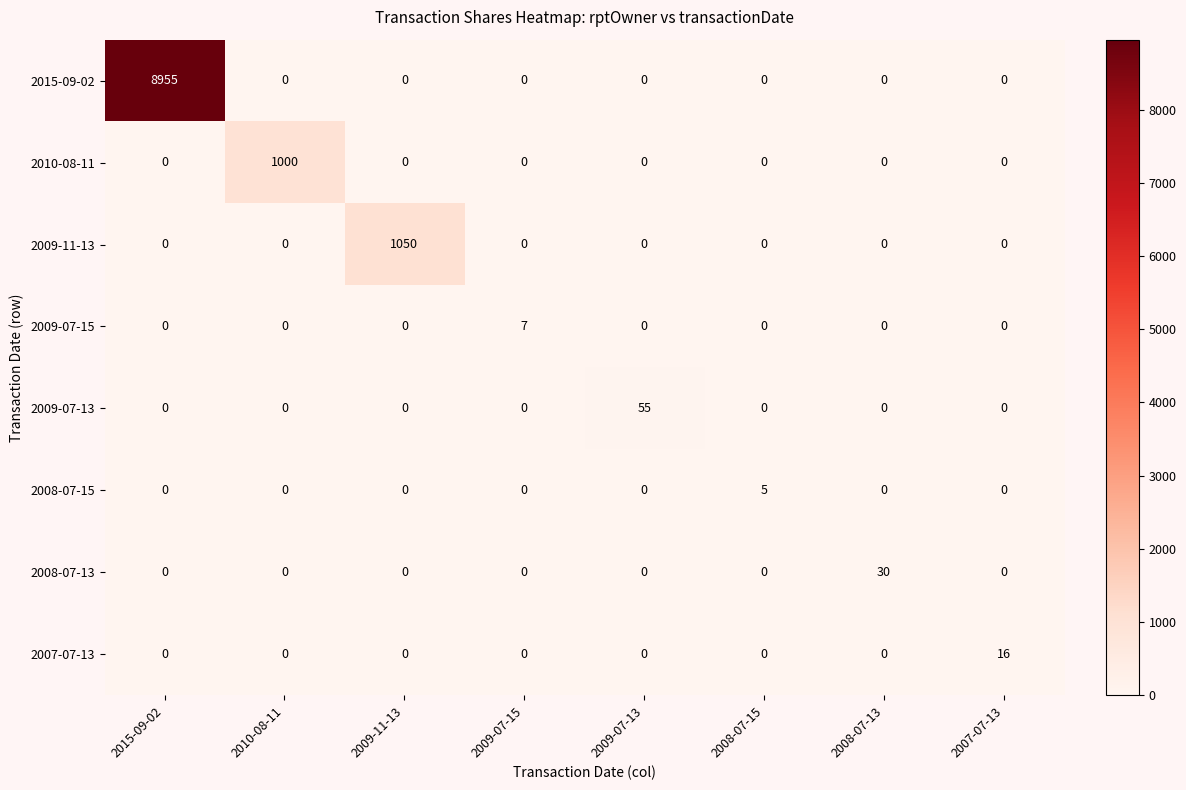

How many categories are shown in the chart?

8